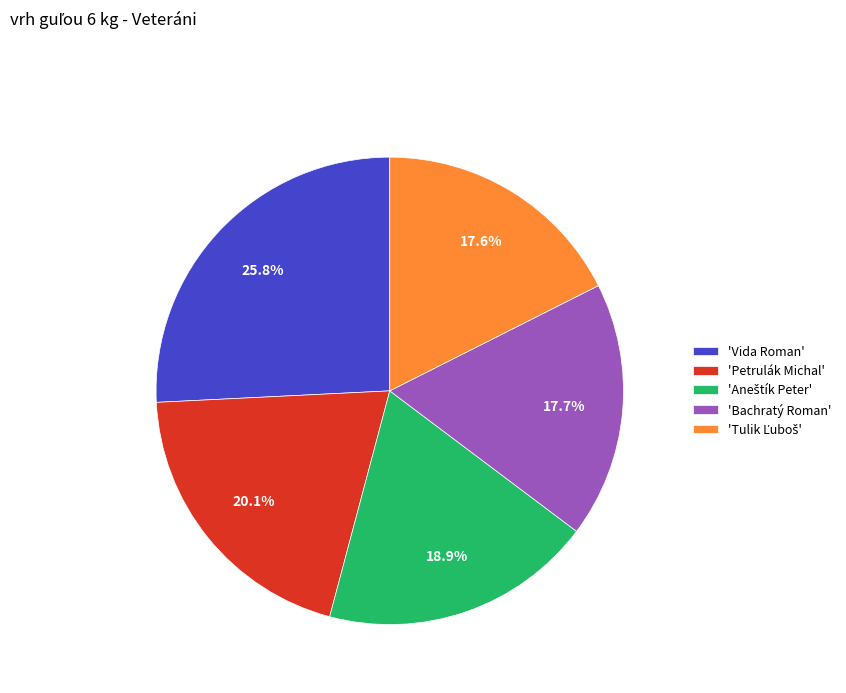

How many slices are in this pie chart?

5